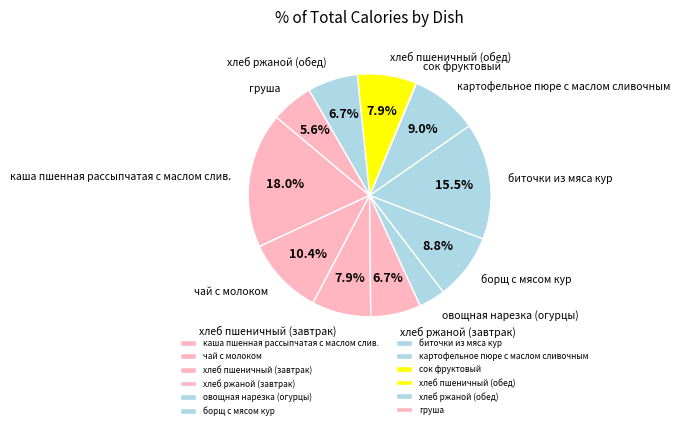

To the nearest percent, what is the difference between the largest and smallest slice percentages?

18%